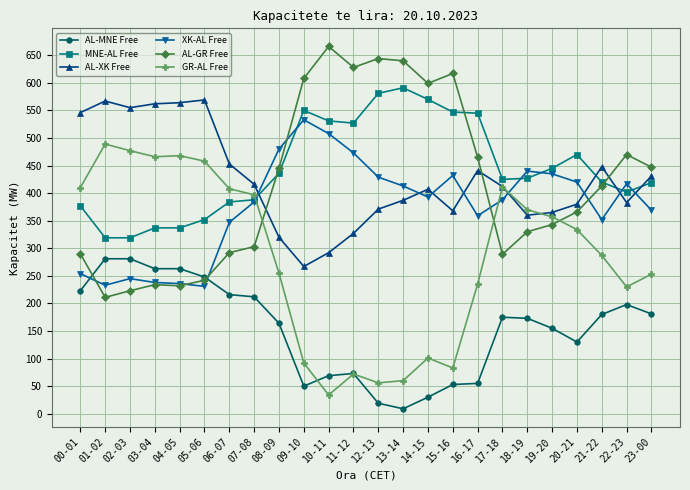

The value of AL-MNE Free at 23-00 is 181. True or false?

True